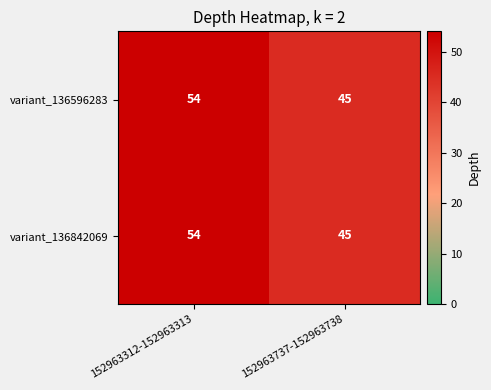

Reading left to right, what are all the values shown in this chart?

variant_136596283: 54	45
variant_136842069: 54	45